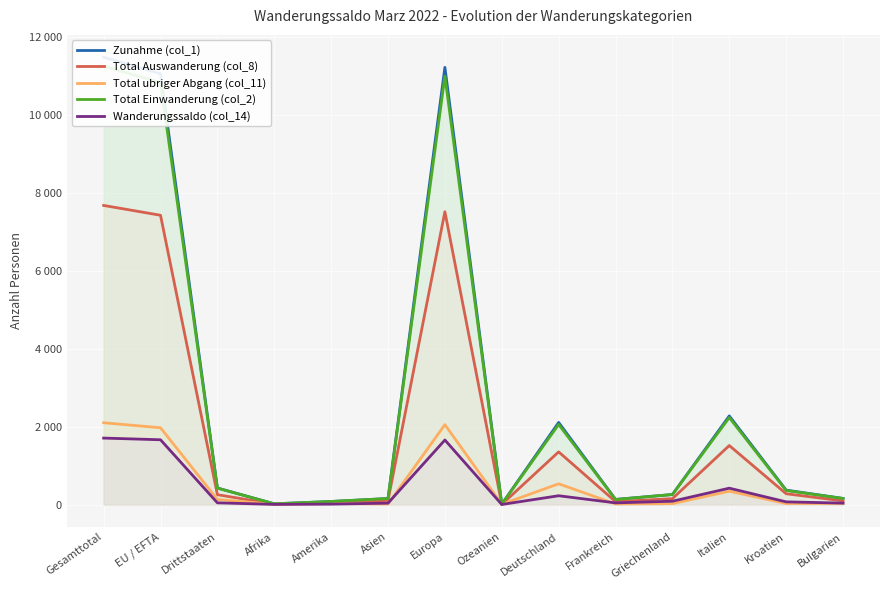

Reading left to right, extract all data points from this chart.

Zunahme (col_1): Gesamttotal=11481	EU / EFTA=11057	Drittstaaten=424	Afrika=18	Amerika=78	Asien=154	Europa=11222	Ozeanien=9	Deutschland=2107	Frankreich=131	Griechenland=257	Italien=2274	Kroatien=369	Bulgarien=156
Total Auswanderung (col_8): Gesamttotal=7677	EU / EFTA=7425	Drittstaaten=252	Afrika=10	Amerika=42	Asien=106	Europa=7516	Ozeanien=3	Deutschland=1351	Frankreich=74	Griechenland=150	Italien=1514	Kroatien=276	Bulgarien=92
Total ubriger Abgang (col_11): Gesamttotal=2099	EU / EFTA=1970	Drittstaaten=129	Afrika=5	Amerika=26	Asien=13	Europa=2050	Ozeanien=5	Deutschland=531	Frankreich=15	Griechenland=23	Italien=341	Kroatien=25	Bulgarien=28
Total Einwanderung (col_2): Gesamttotal=11252	EU / EFTA=10832	Drittstaaten=420	Afrika=18	Amerika=78	Asien=154	Europa=10993	Ozeanien=9	Deutschland=2054	Frankreich=129	Griechenland=256	Italien=2231	Kroatien=360	Bulgarien=155
Wanderungssaldo (col_14): Gesamttotal=1705	EU / EFTA=1662	Drittstaaten=43	Afrika=3	Amerika=10	Asien=35	Europa=1656	Ozeanien=1	Deutschland=225	Frankreich=42	Griechenland=84	Italien=419	Kroatien=68	Bulgarien=36